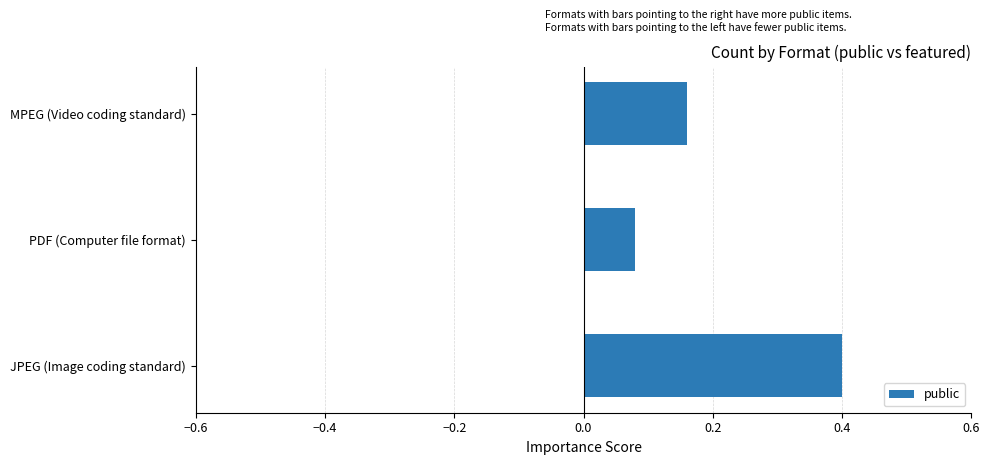

What is the sum of all values?

0.6